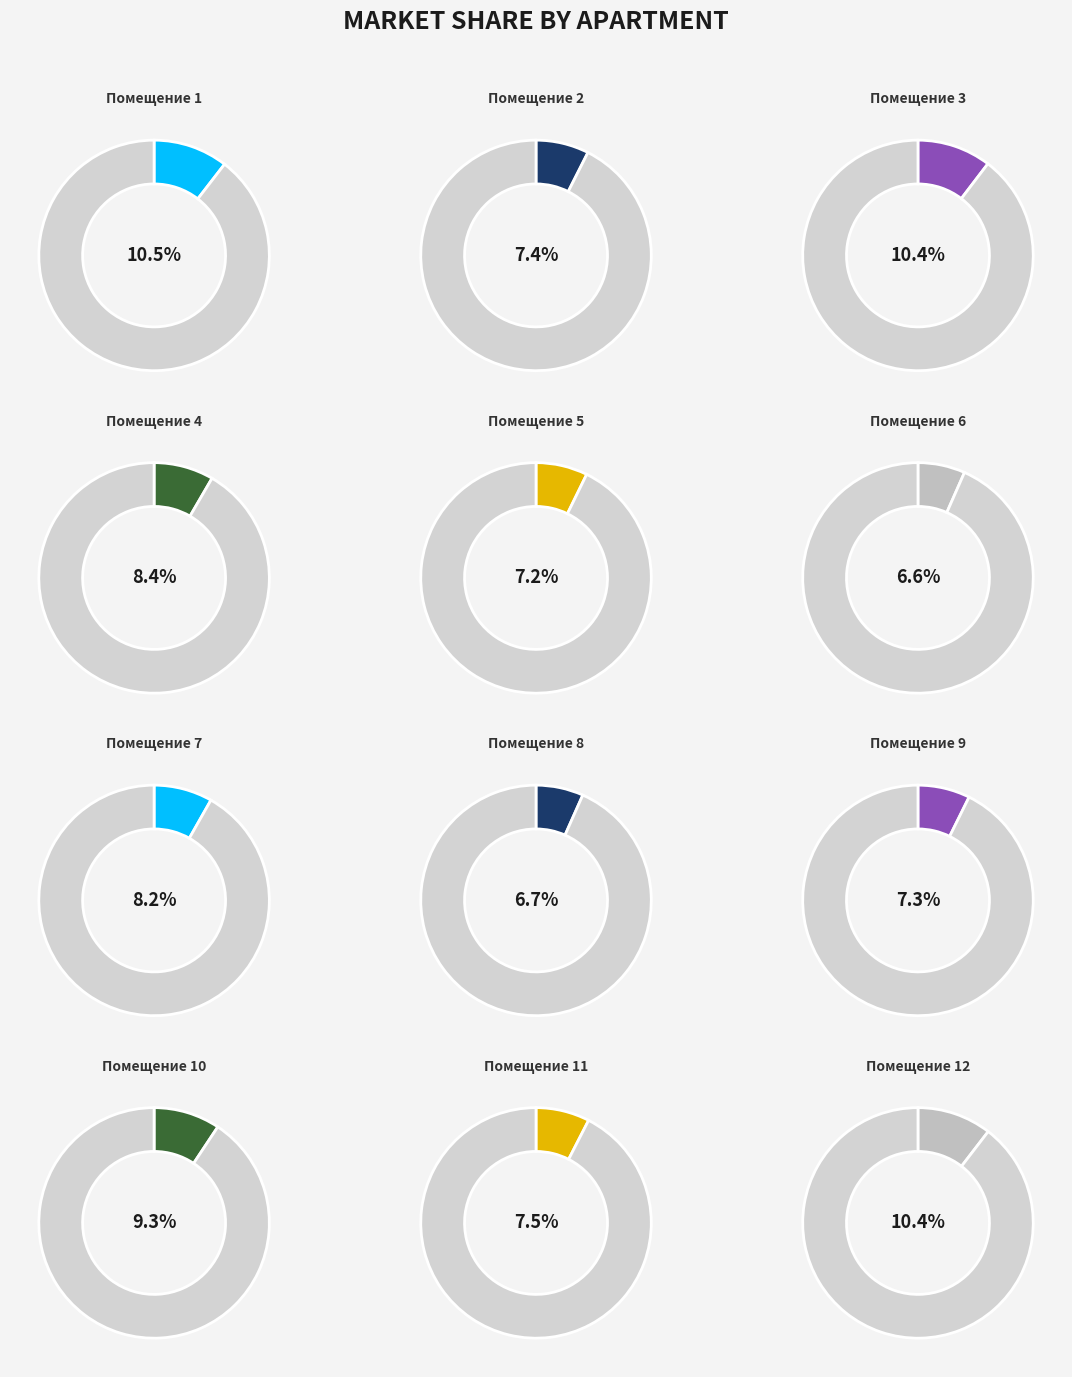

Does any single category account for the majority?

No